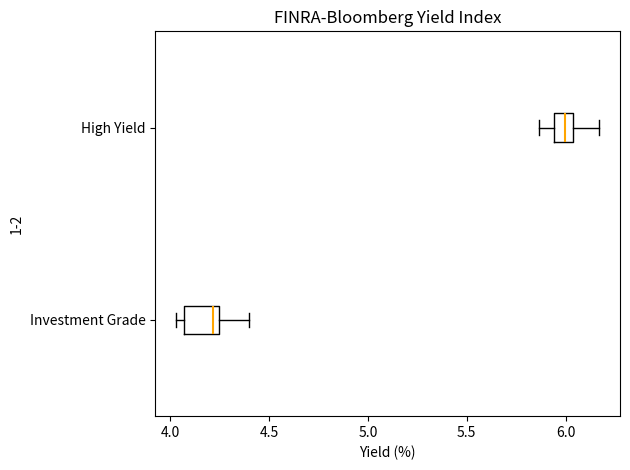

Reading bottom to top, read every box against the x-axis: the position of its median line, the range the box covers, and the ends of its whiskers. The values are not printed on the chart, so give them approximately, as read against the axis.

Investment Grade: median 4.20, box 4.05 to 4.25, whiskers 4.05 (just left of the box's left edge) to 4.40
High Yield: median 6.00, box 5.95 to 6.05, whiskers 5.85 to 6.15